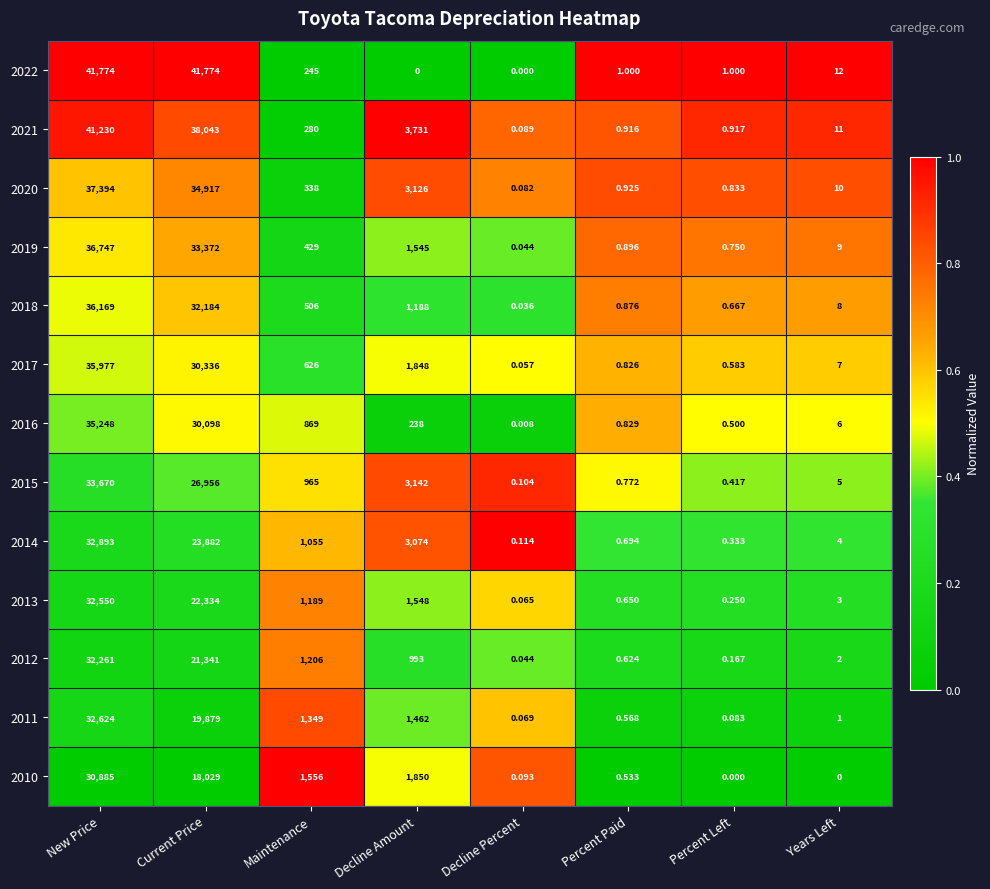

What is the maximum value shown in the chart?

41774.0